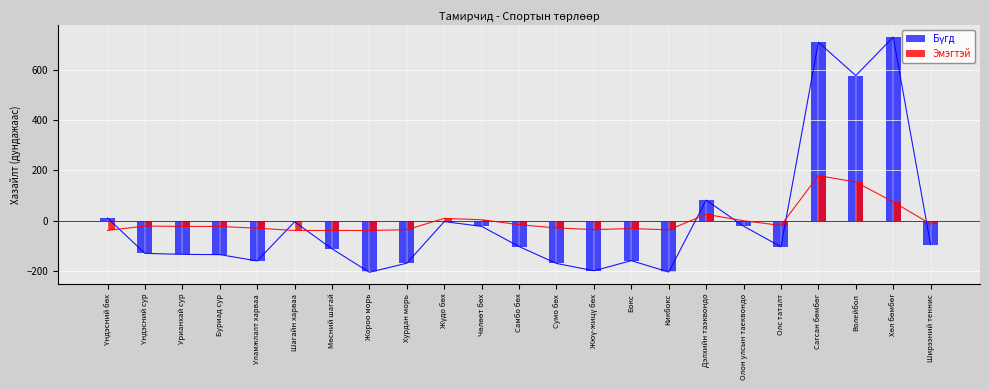

Reading left to right, extract all data points from this chart.

Бүгд: Үндэсний бөх=11.5	Үндэсний сур=-128.5	Урианхай сур=-132.5	Буриад сур=-133.5	Уламжлалт харваа=-158.5	Шагайн харваа=-3.5	Мөсний шагай=-110.5	Жороо морь=-203.5	Хурдан морь=-167.5	Жүдо бөх=-2.5	Чөлөөт бөх=-21.5	Самбо бөх=-101.5	Сумо бөх=-168.5	Жюү-жицү бөх=-197.5	Бокс=-157.5	Кикбокс=-202.5	Дэлхийн таэквондо=82.5	Олон улсын таеквондо=-20.5	Олс таталт=-102.5	Сагсан бөмбөг=708.5	Волейбол=576.5	Хөл бөмбөг=728.5	Ширээний теннис=-94.5
Эмэгтэй: Үндэсний бөх=-37.8	Үндэсний сур=-20.3	Урианхай сур=-21.8	Буриад сур=-21.8	Уламжлалт харваа=-28.8	Шагайн харваа=-37.8	Мөсний шагай=-37.8	Жороо морь=-37.8	Хурдан морь=-34.8	Жүдо бөх=10.2	Чөлөөт бөх=4.7	Самбо бөх=-14.8	Сумо бөх=-27.8	Жюү-жицү бөх=-34.3	Бокс=-30.3	Кикбокс=-35.3	Дэлхийн таэквондо=26.2	Олон улсын таеквондо=0.7	Олс таталт=-17.8	Сагсан бөмбөг=179.7	Волейбол=154.2	Хөл бөмбөг=75.7	Ширээний теннис=-12.3